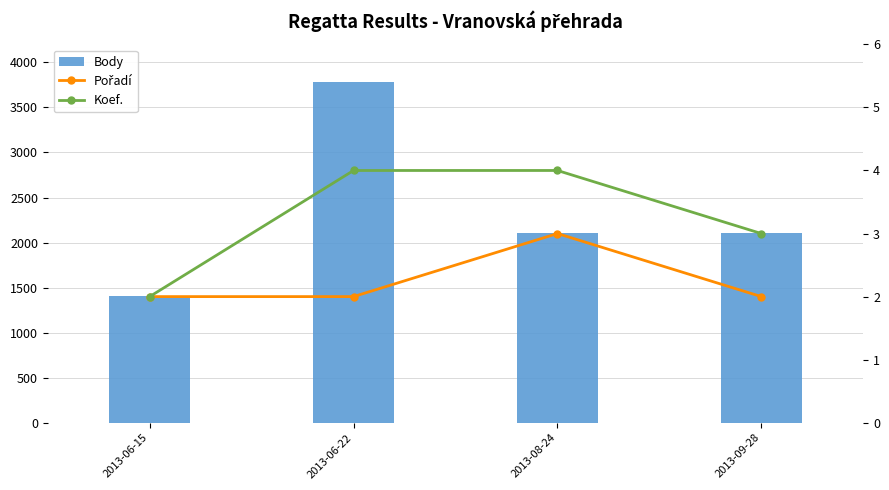

Reading right to left, what are all the values shown in this chart?

Body: 2109	2108	3784	1406
Pořadí: 2	3	2	2
Koef.: 3	4	4	2